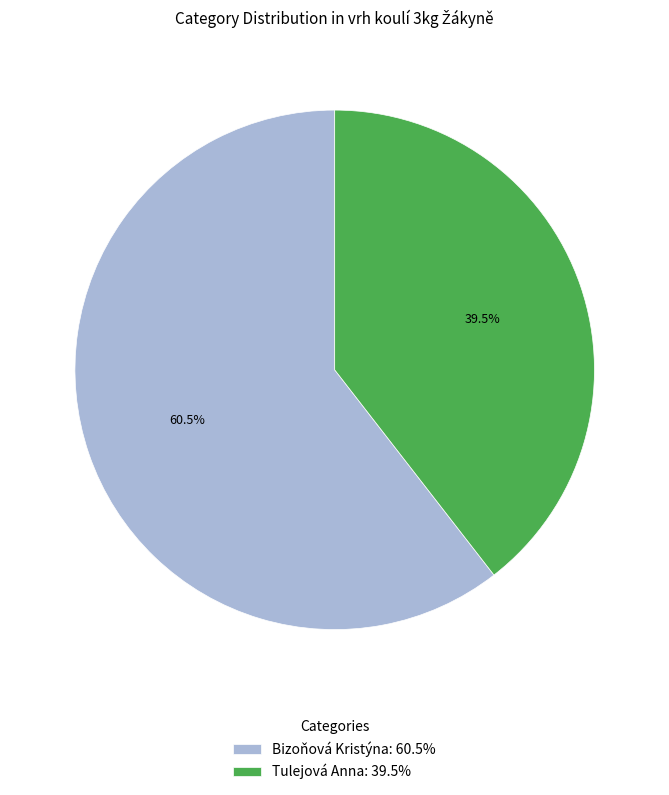

Does Bizoňová Kristýna: 60.5% account for over 50% of the chart?

Yes